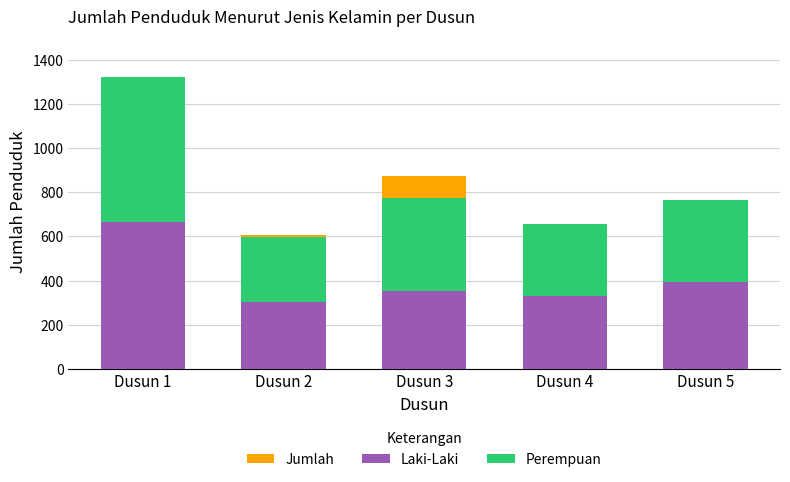

What is the difference between the Laki-Laki values at Dusun 2 and Dusun 5?

90